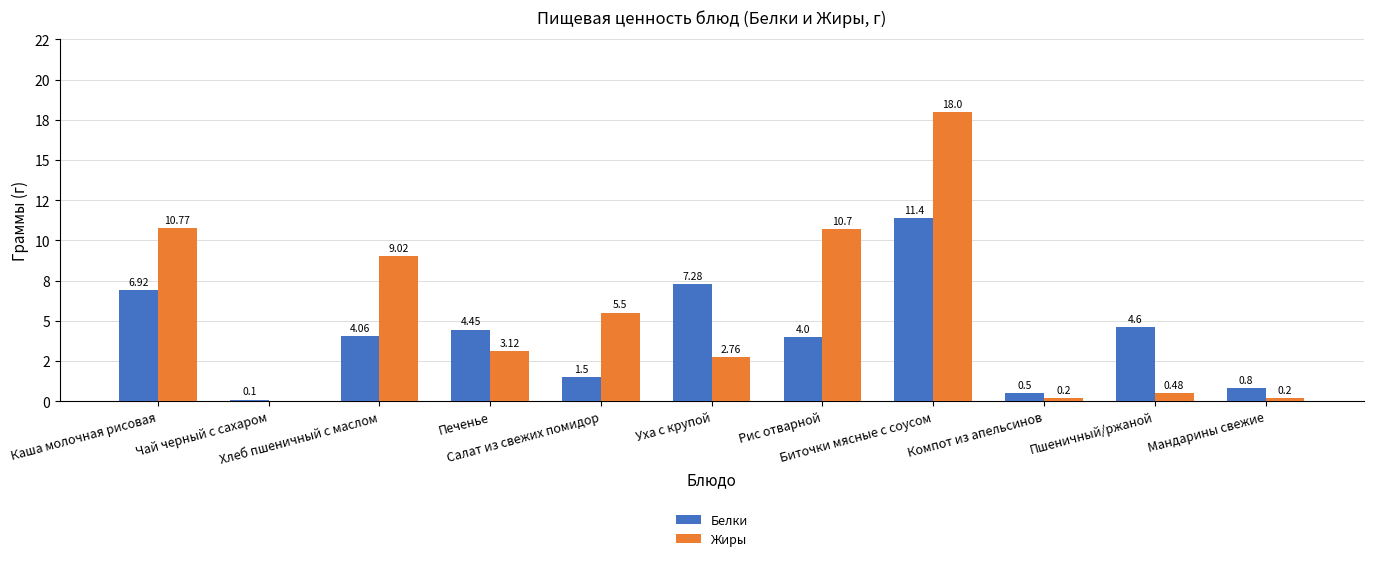

Does the chart contain stacked bars?

No